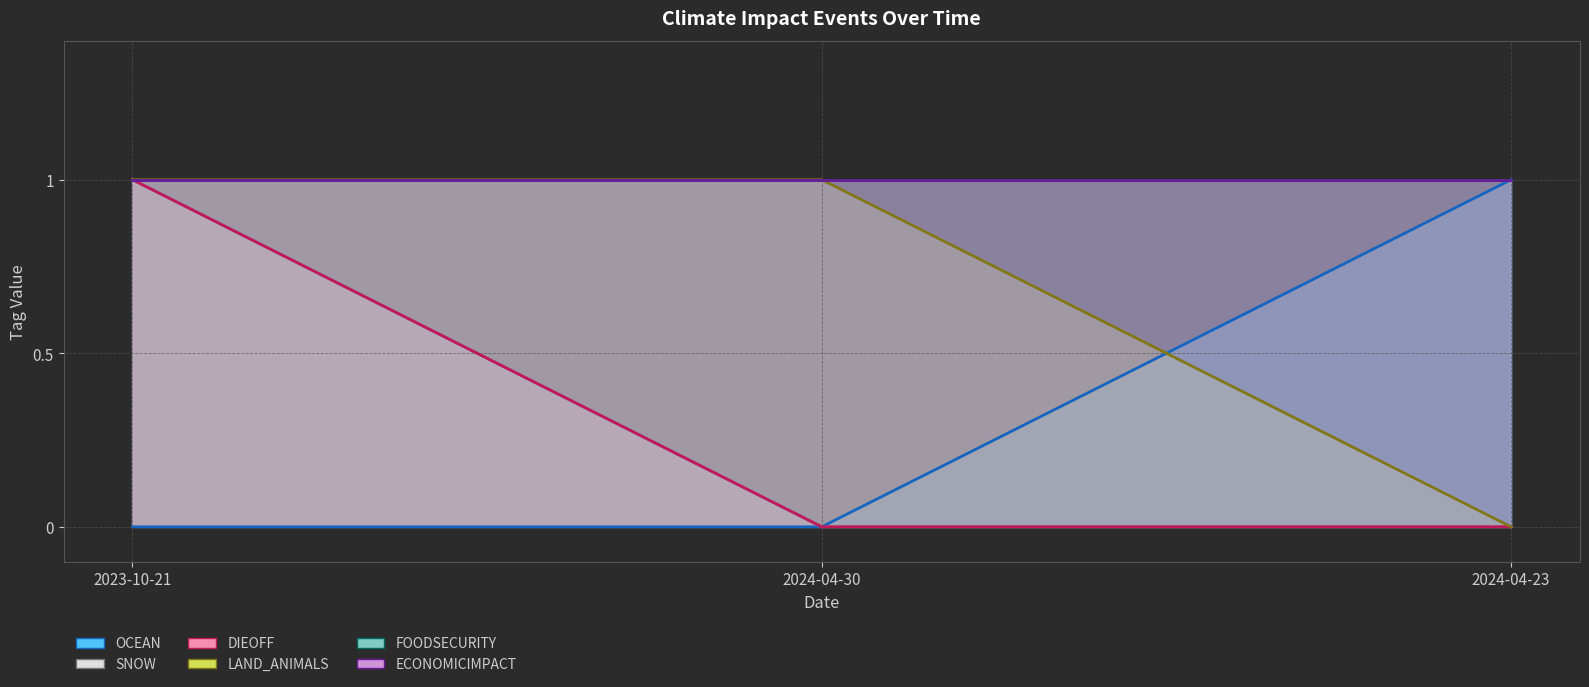

What position from the left is 2024-04-23?

3